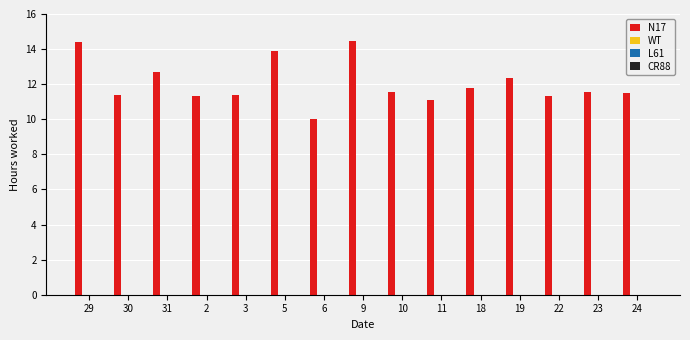

What is the average value?

12.0